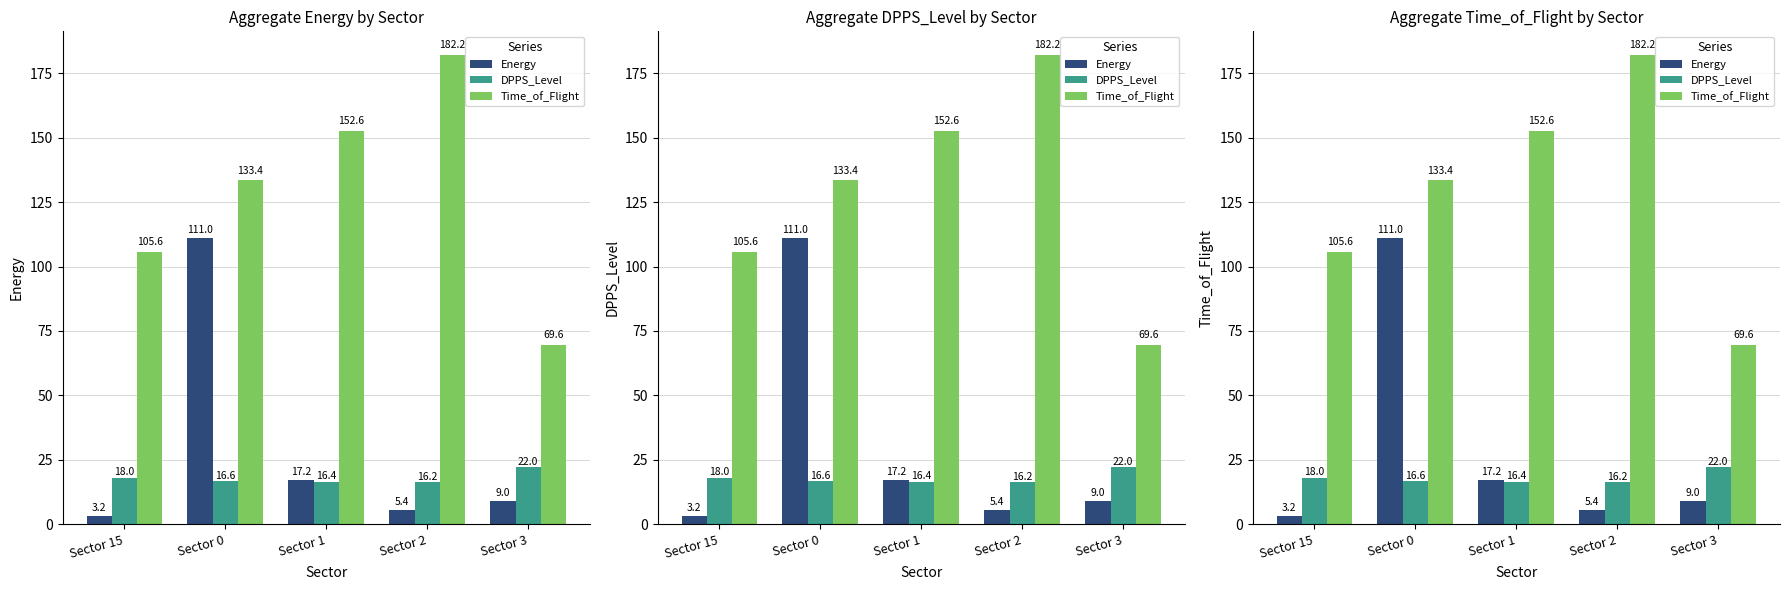

Which series has the widest spread of values?

Time_of_Flight